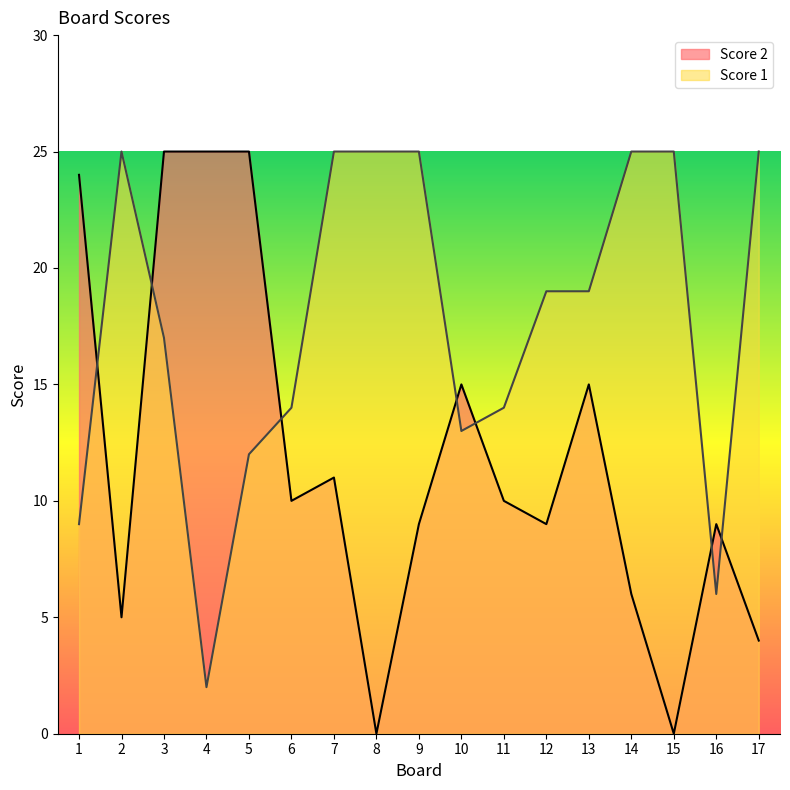

In Score 2, how many points are higher than both neighbors (excluding endpoints)?

4